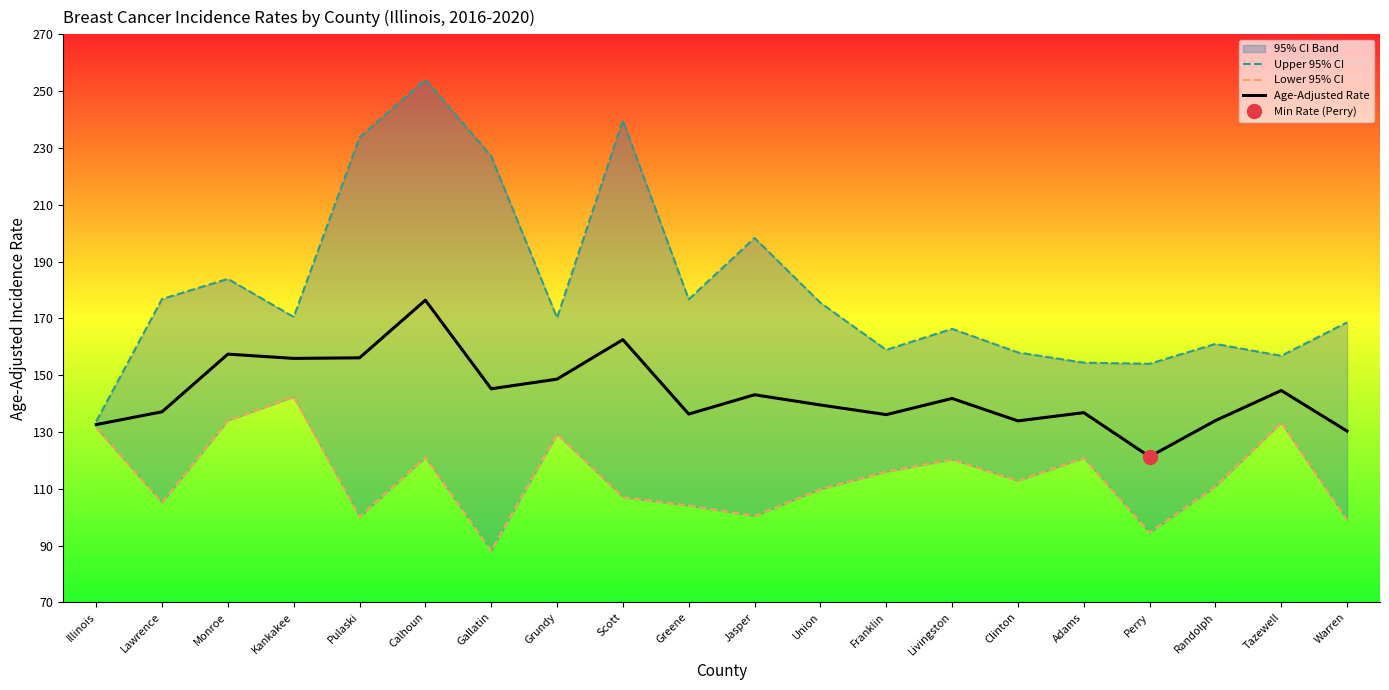

Reading left to right, transcribe all the data shown in this chart.

Upper 95% CI: 133.7	176.8	183.9	170.5	233.7	254.1	227.1	170.2	239.7	176.7	198.3	175.5	158.9	166.3	158.0	154.4	154.0	161.0	156.8	168.6
Lower 95% CI: 131.4	105.1	134.0	142.3	100.1	121.0	88.1	129.2	107.0	104.1	100.4	109.8	116.0	120.3	112.8	120.8	94.5	110.8	133.2	99.0
Age-Adjusted Rate: 132.6	137.1	157.4	155.9	156.1	176.4	145.2	148.6	162.5	136.3	143.1	139.5	136.1	141.8	133.9	136.8	121.3	134.0	144.6	130.3